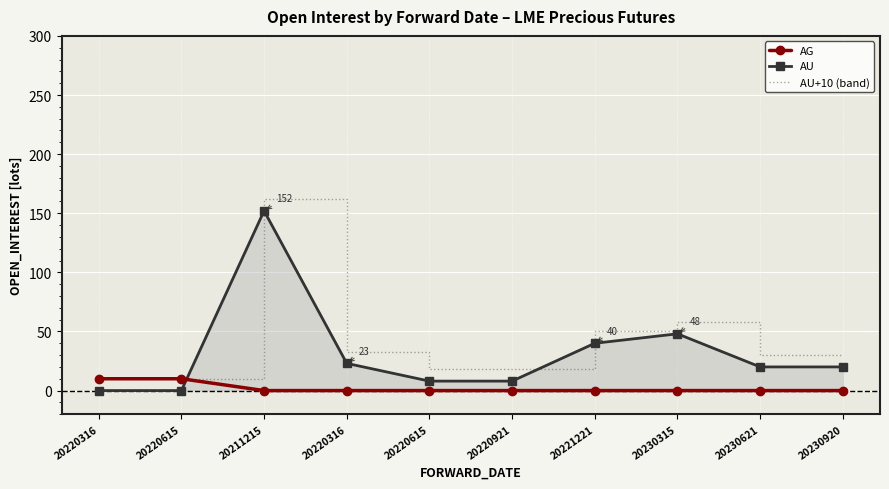

At which label does AU reach its peak?

20211215